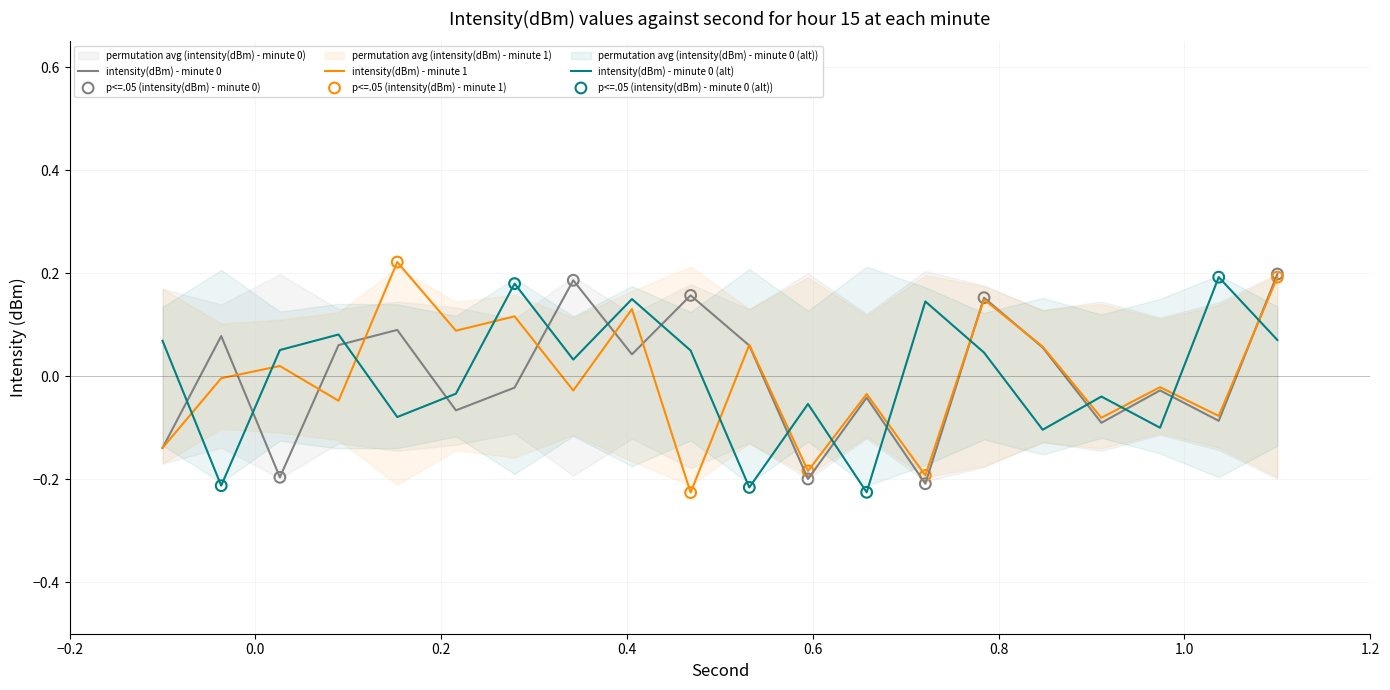

Which series reaches the minimum Y coordinate?

intensity(dBm) - minute 1